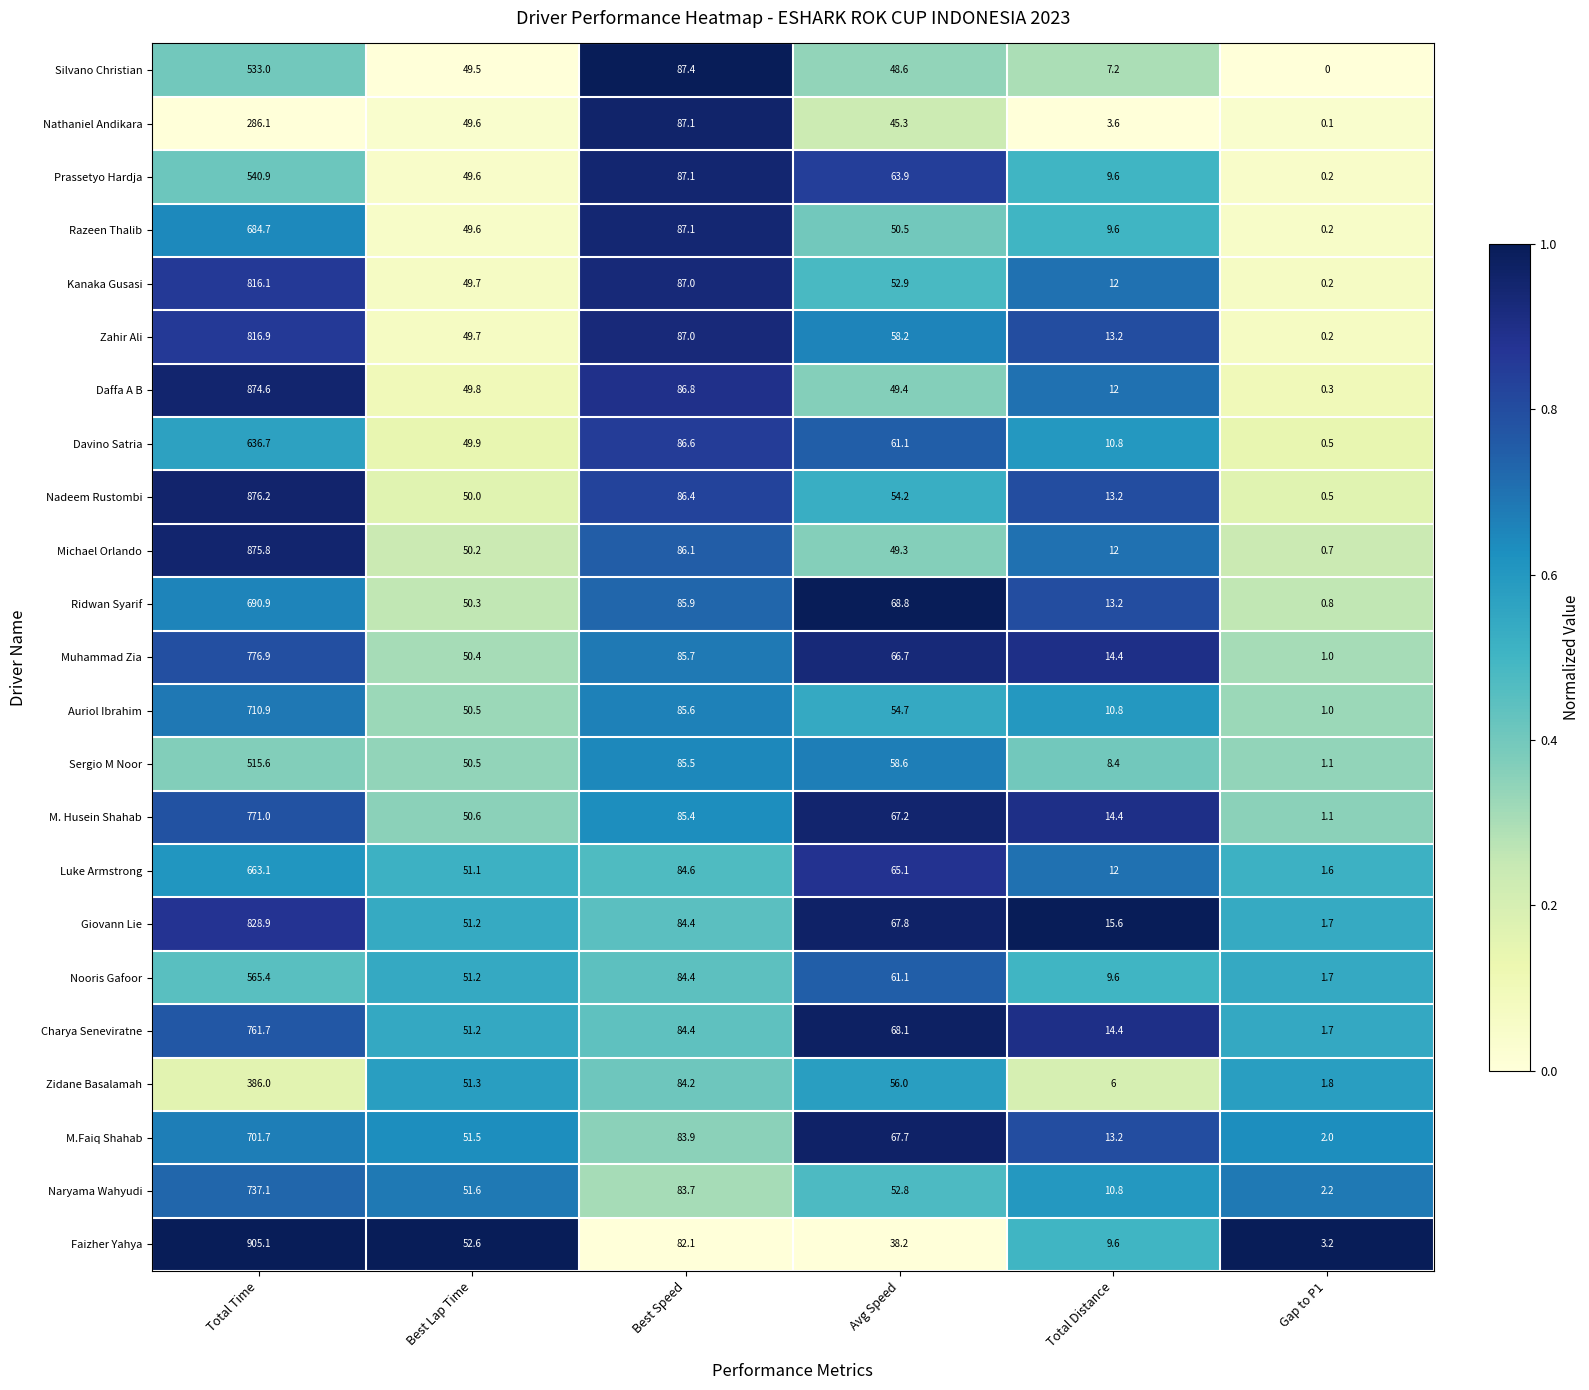

At which label is Auriol Ibrahim closest to 355?

Best Speed